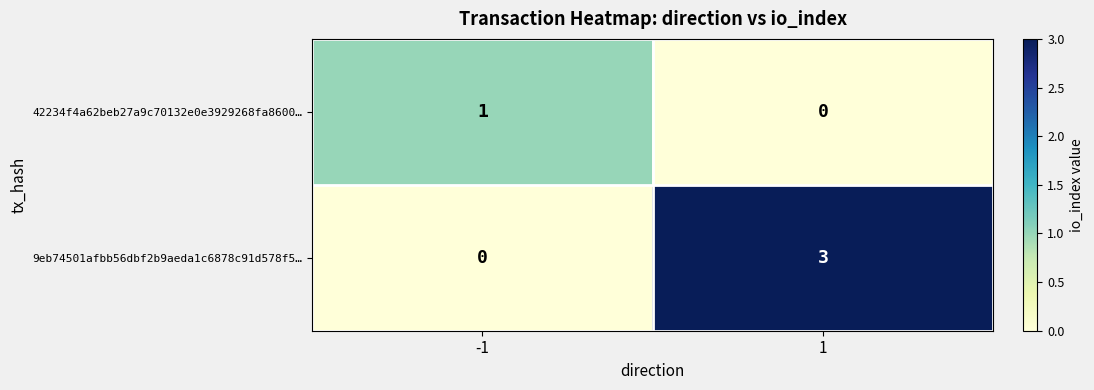

Count the number of categories in the chart.

2